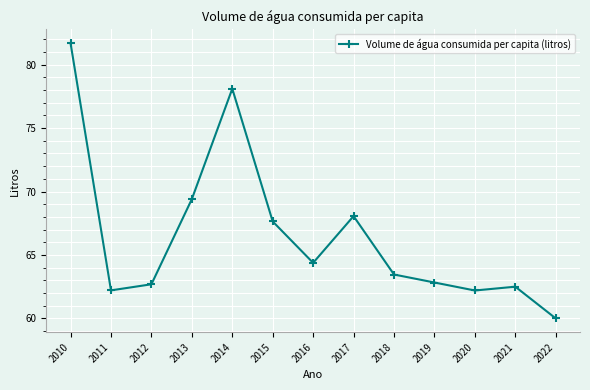

Is it true that the value at 2012 is 108.1?

False